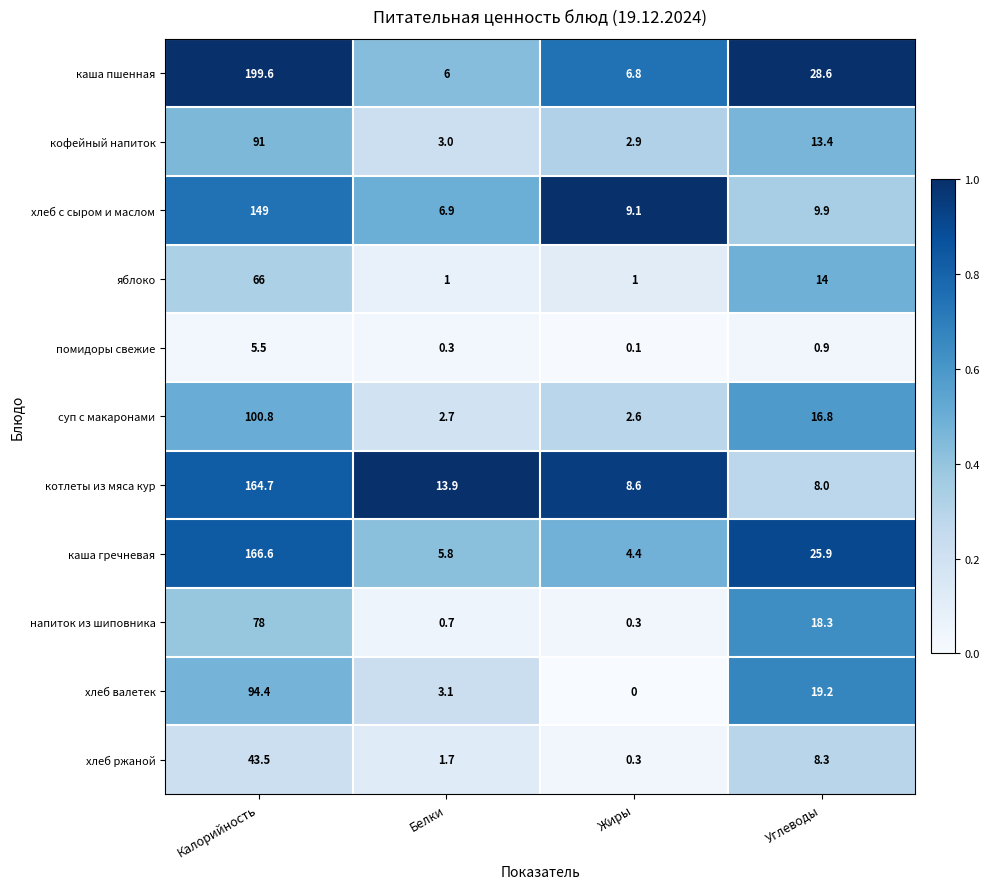

What is the total value across all series at Углеводы?

163.3